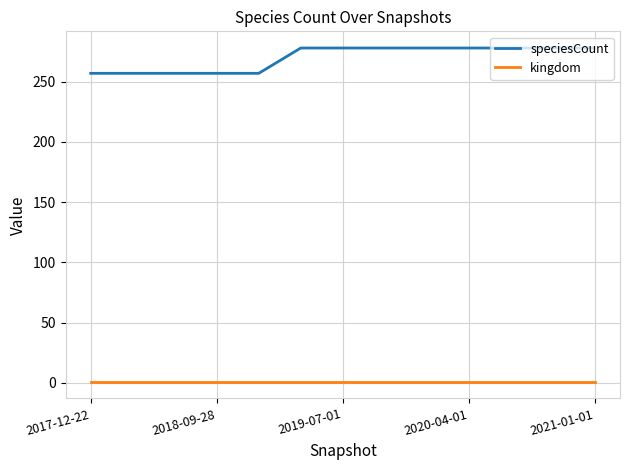

At how many categories does at least one series exceed 46?

13